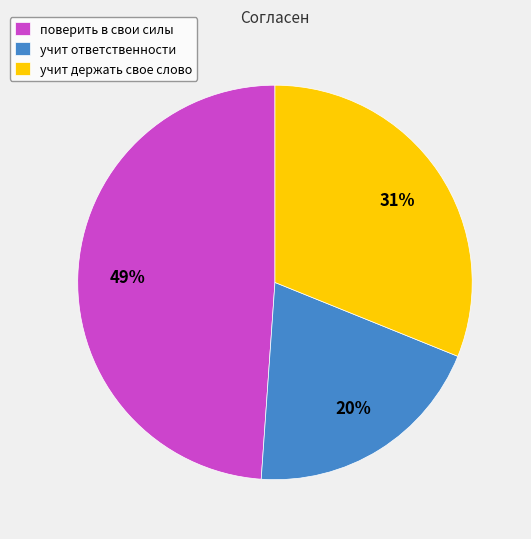

How many segments does this pie chart have?

3